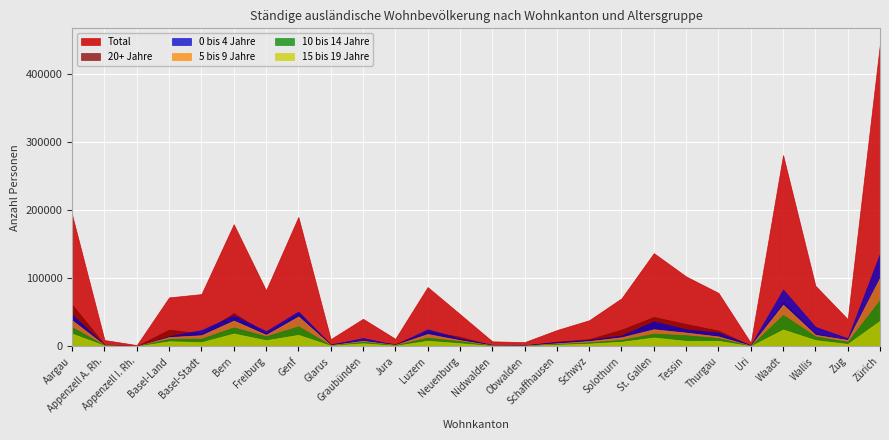

Is it true that 10 bis 14 Jahre equals 28102 at Aargau?

True